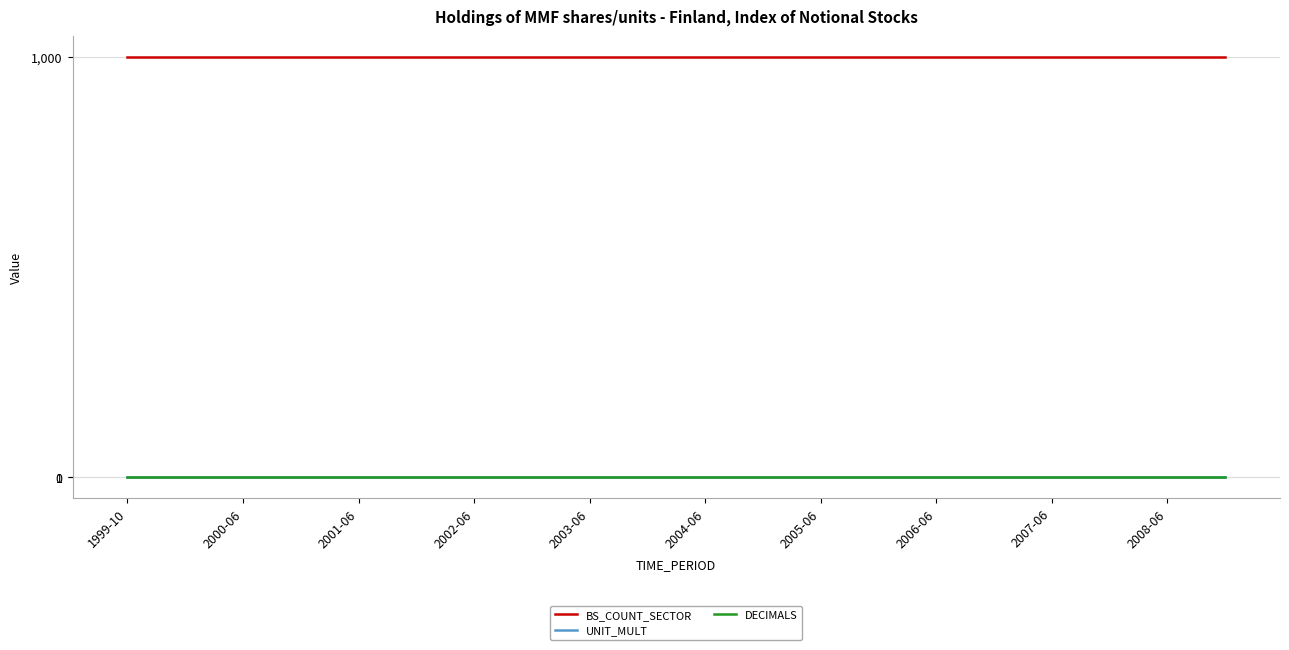

True or false: BS_COUNT_SECTOR and UNIT_MULT cross at least once.

False